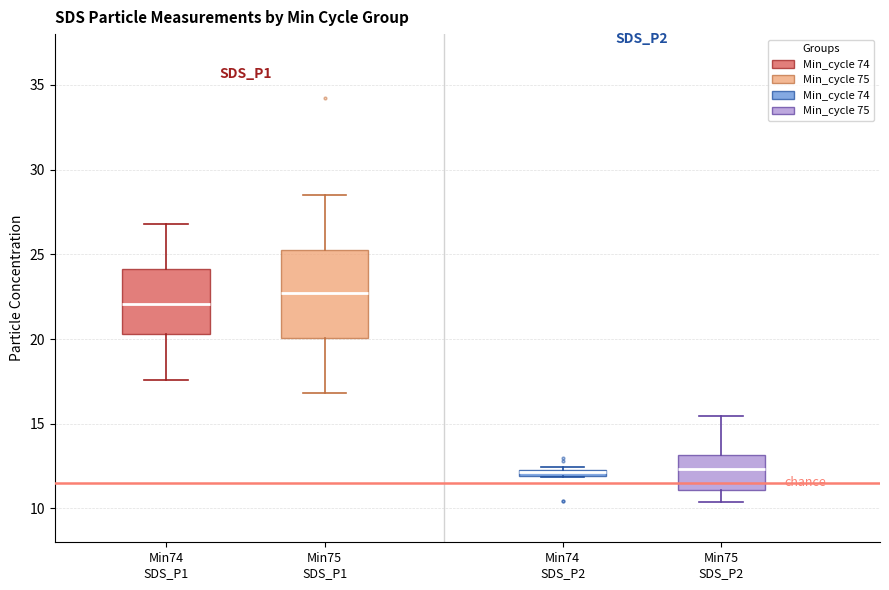

Where is the upper edge of the box for Min74 SDS_P1 on the y-axis? The values are not printed on the chart, so give them approximately, as read against the axis.

24.0